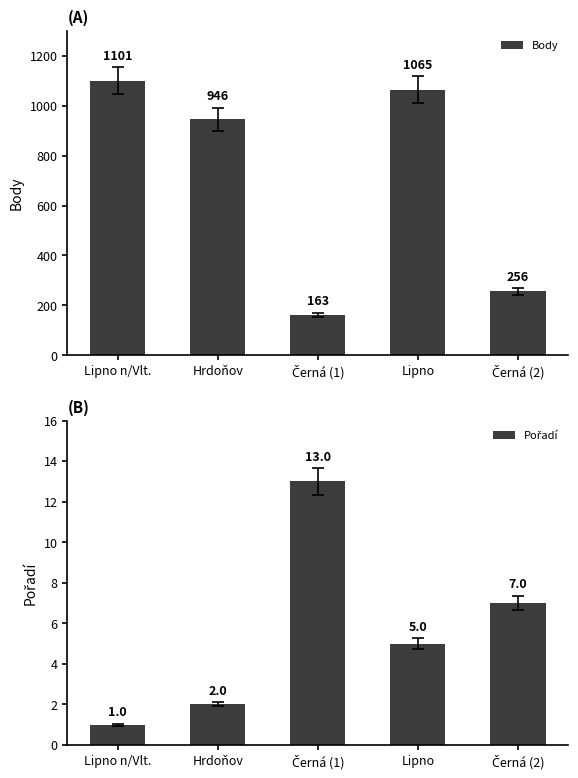

How many data points in Body are less than 946?

2